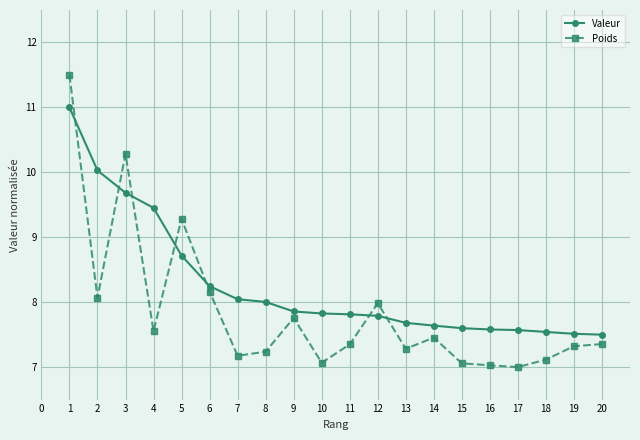

What is the sum of all Valeur values?

165.1